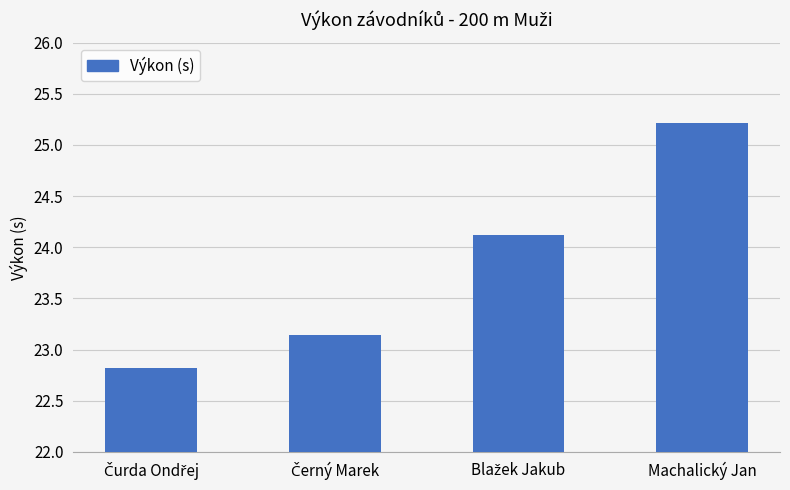

What position from the right is Machalický Jan?

1